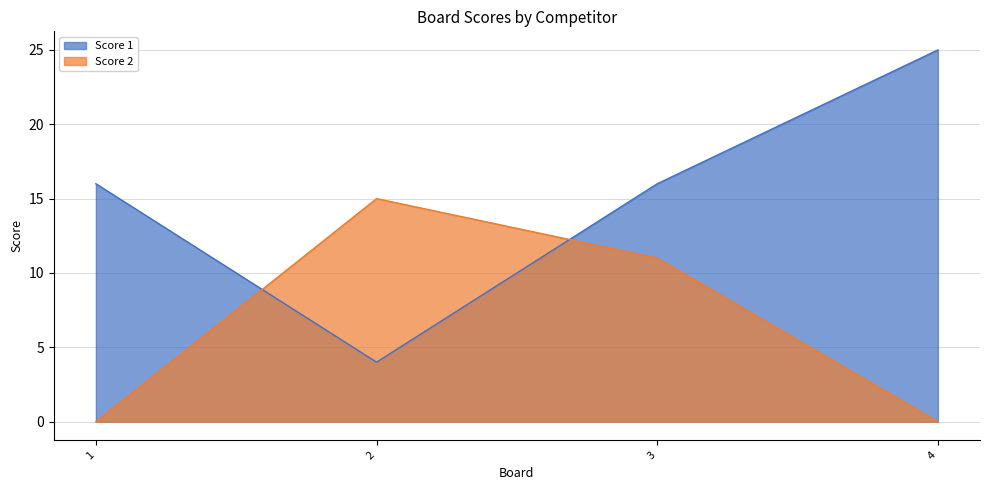

At which category does Score 2 reach its first local peak?

2